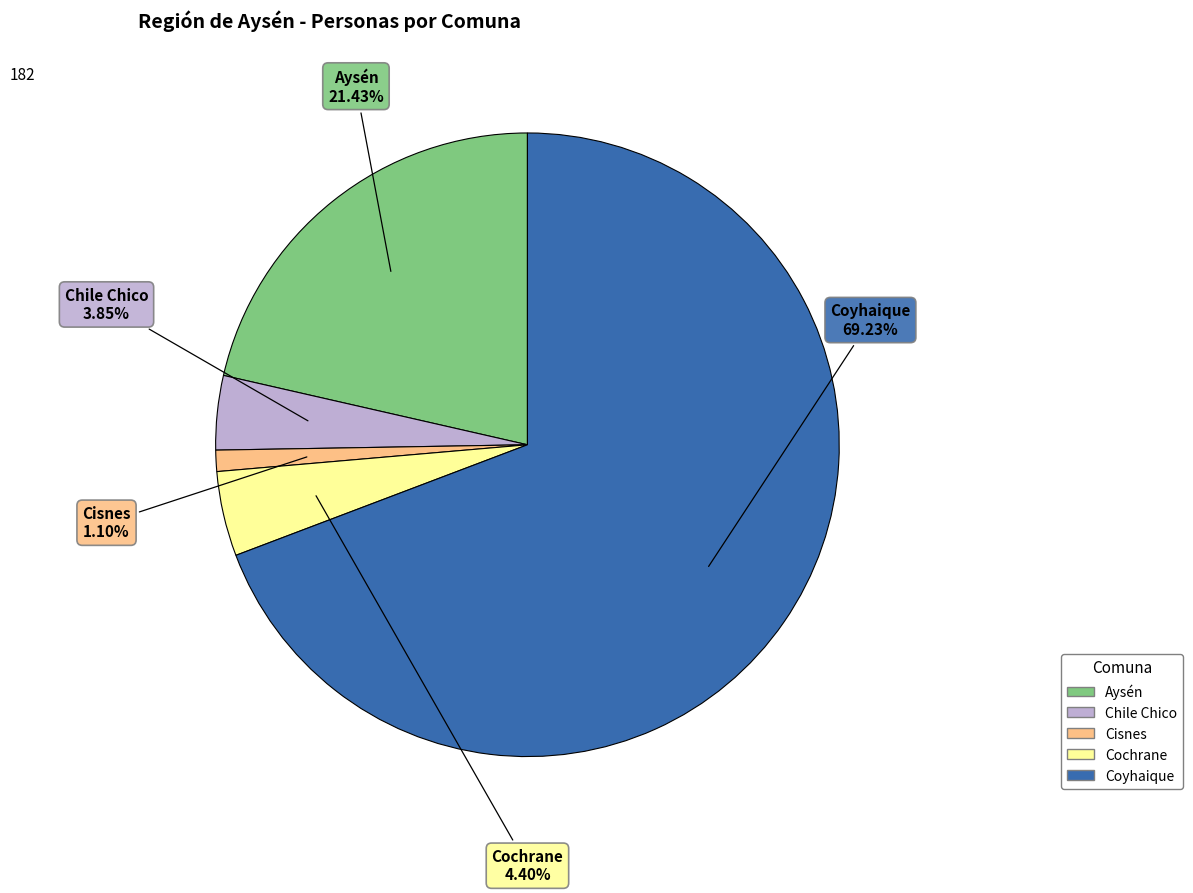

To the nearest percent, what is the combined percentage of Cisnes and Coyhaique?

70%